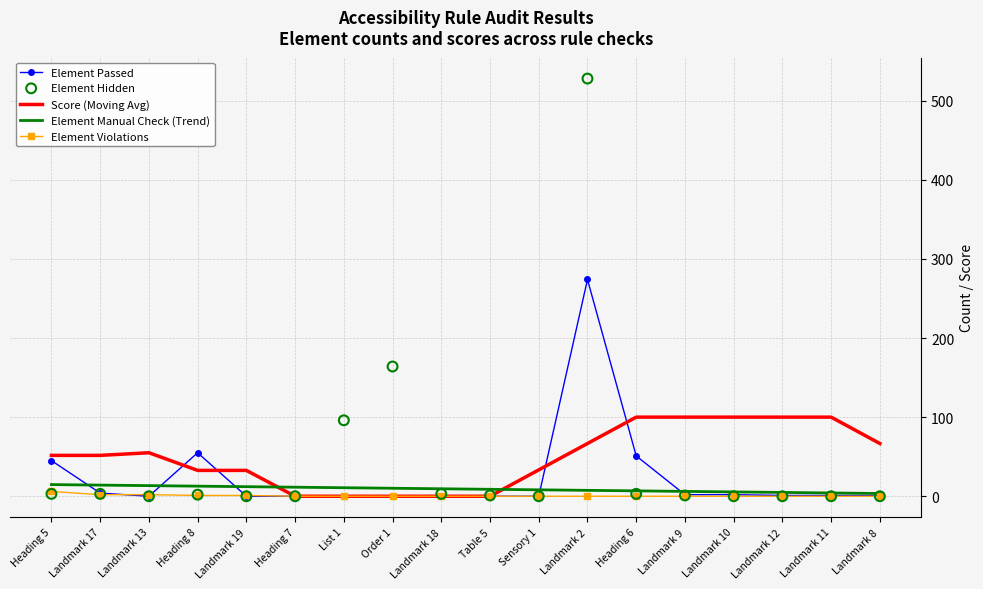

At how many categories does at least one series exceed 506?

1